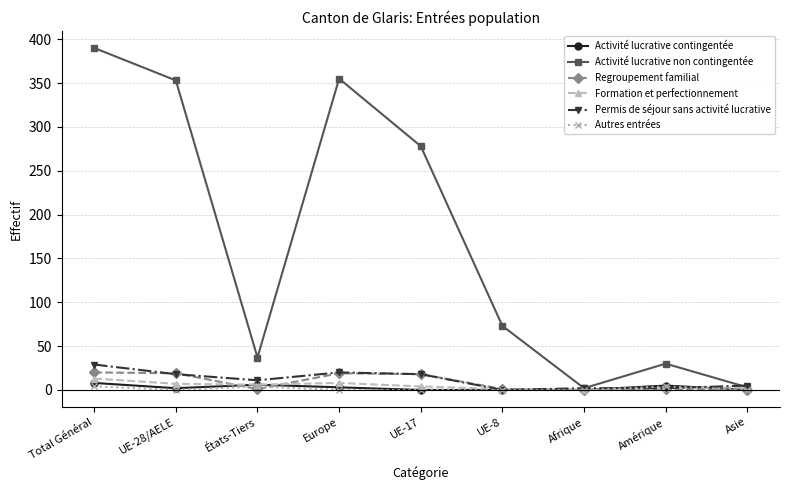

In Formation et perfectionnement, how many points are lower than both neighbors (excluding endpoints)?

2